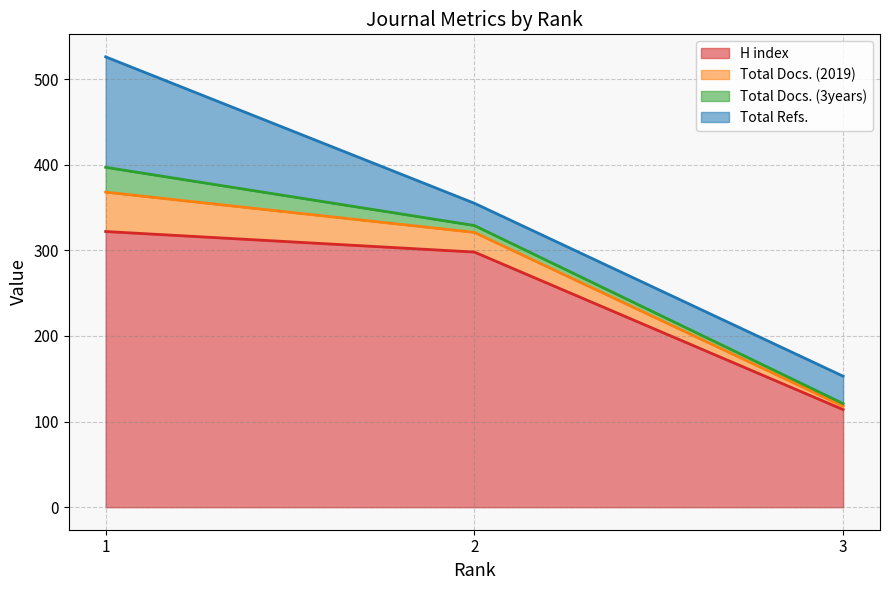

What are all the series names shown in the legend?

H index, Total Docs. (2019), Total Docs. (3years), Total Refs.